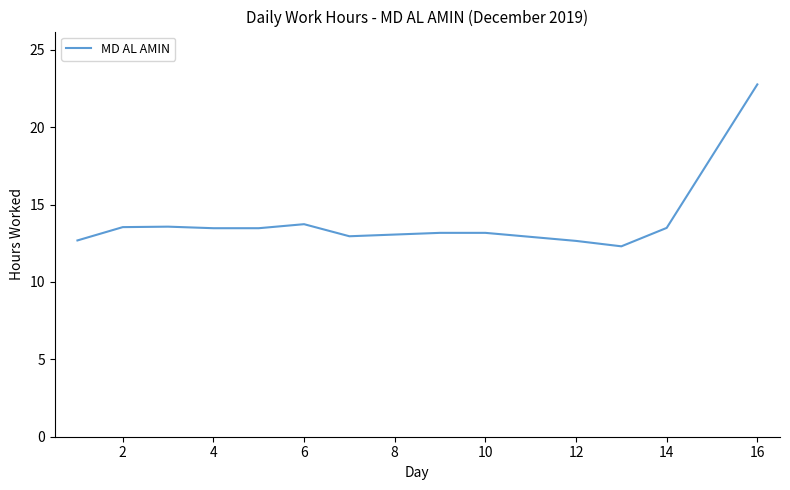

What is the greatest value displayed?

22.8